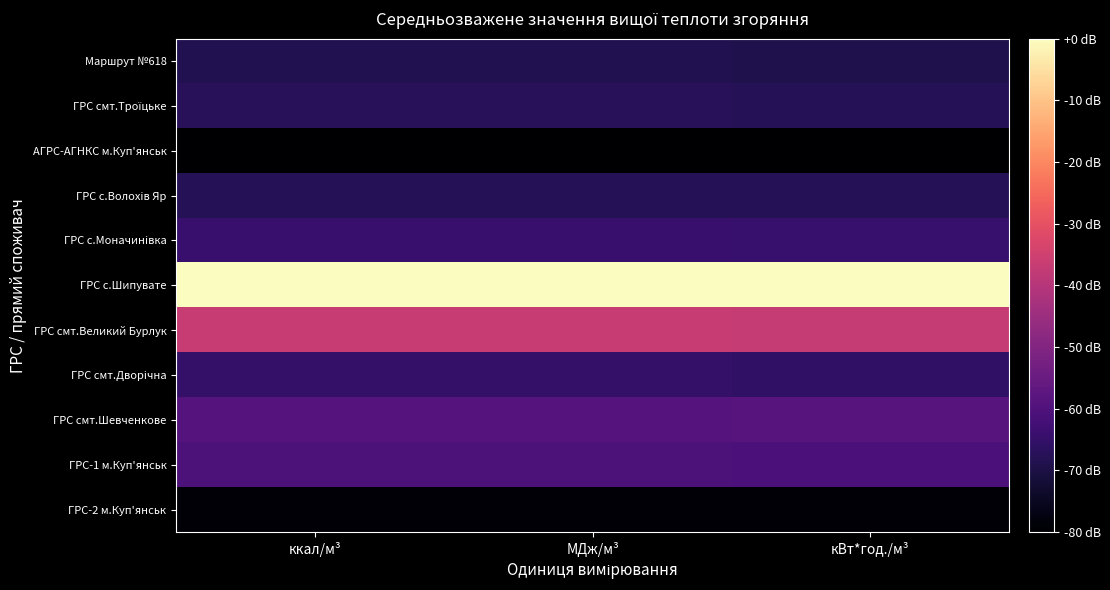

Between ккал/м³ and кВт*год./м³, which series saw the biggest shift?

ГРС смт.Троїцьке